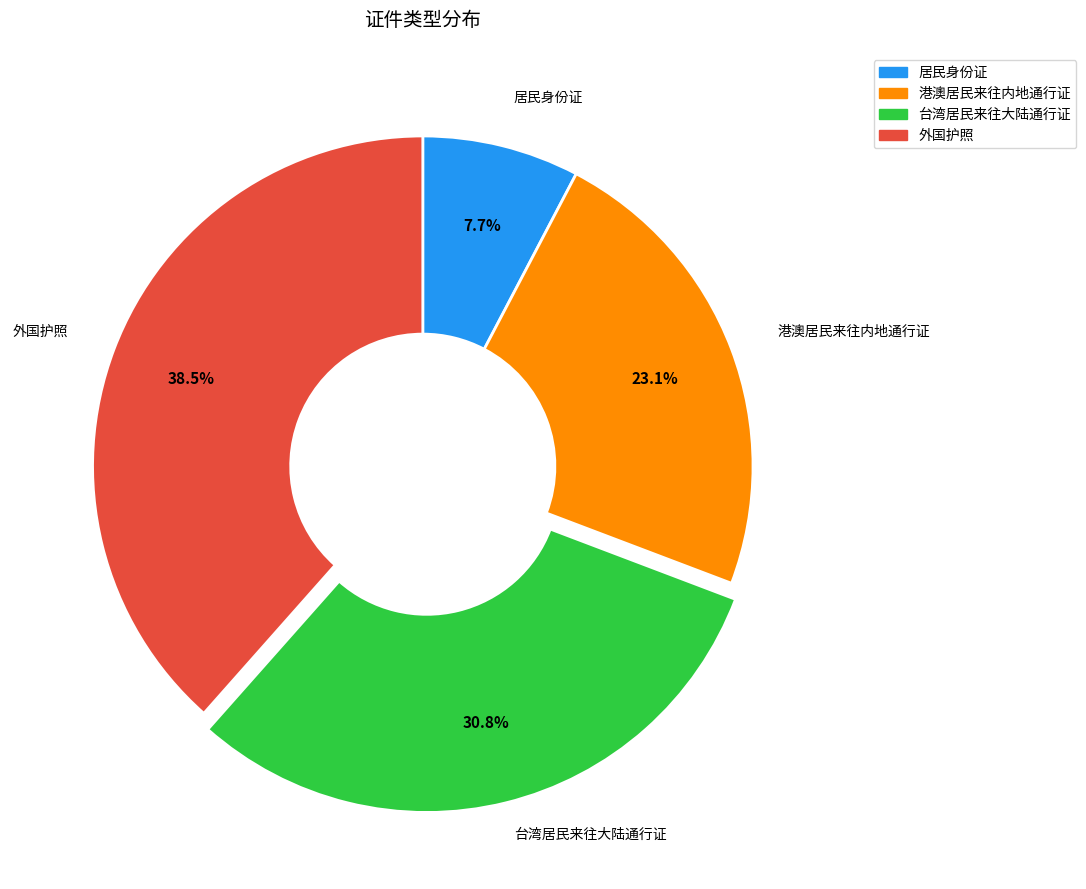

Rank the categories by value from highest to lowest.

外国护照, 台湾居民来往大陆通行证, 港澳居民来往内地通行证, 居民身份证